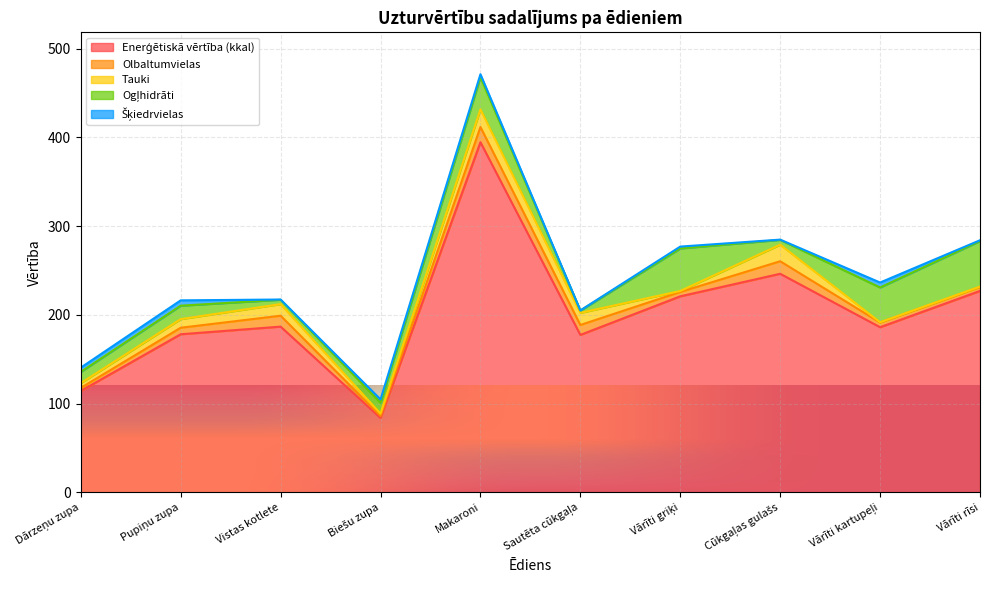

True or false: Šķiedrvielas has more than 0 points higher than both neighbors.

True